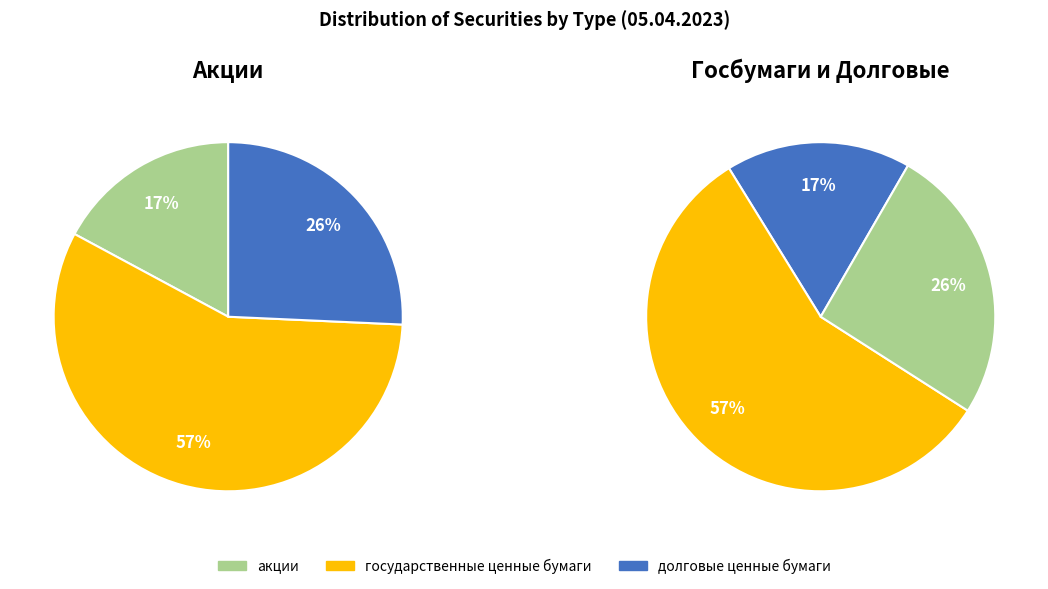

Which slice represents more than half of the pie?

государственные ценные бумаги